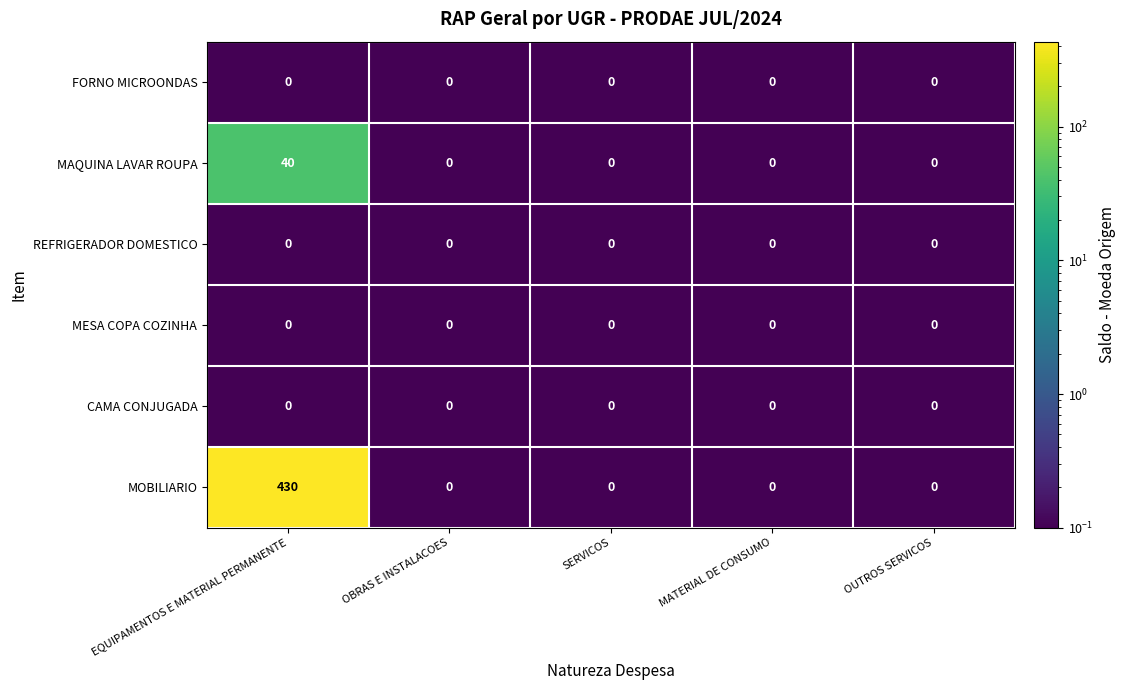

What is the maximum value for MOBILIARIO?

430